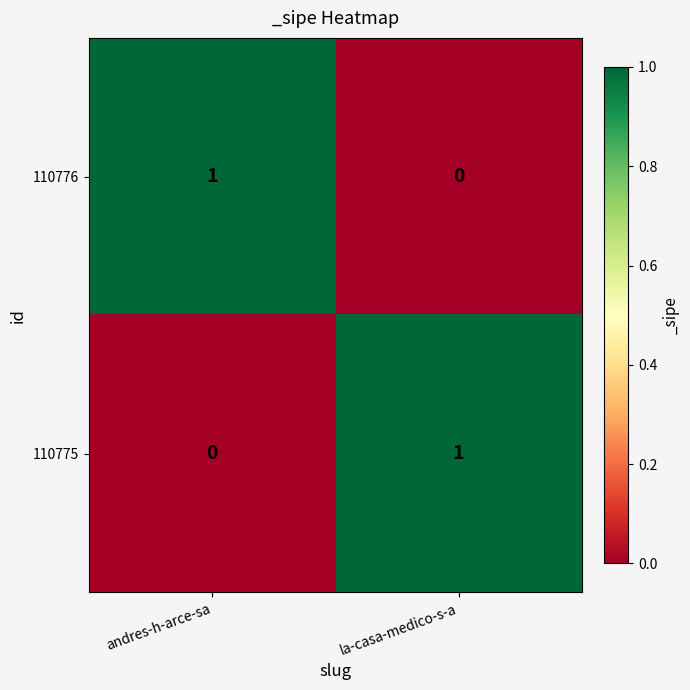

The 110776 series shows 1 at andres-h-arce-sa. True or false?

True